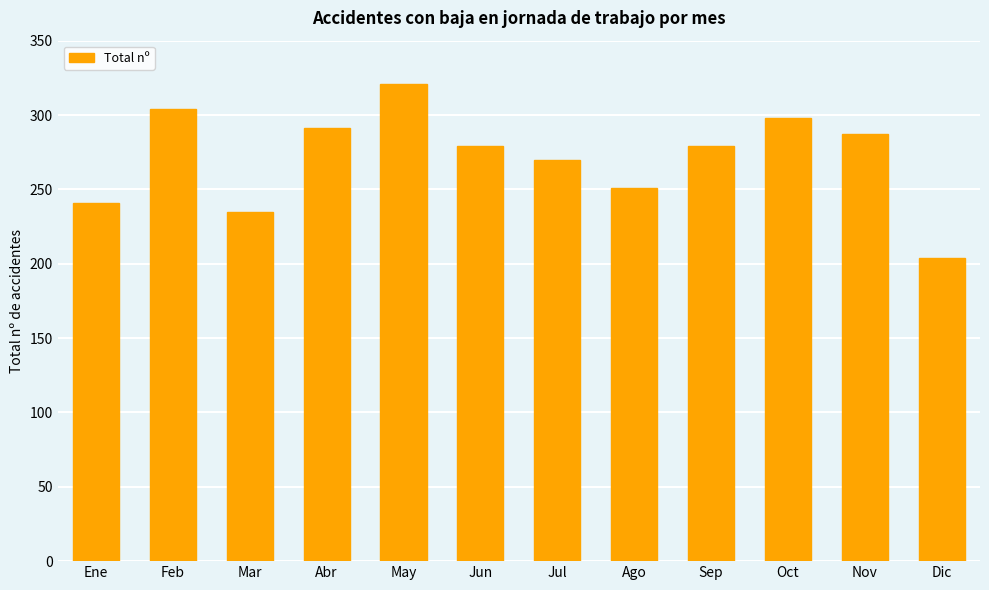

Between Jul and Ene, which is larger?

Jul